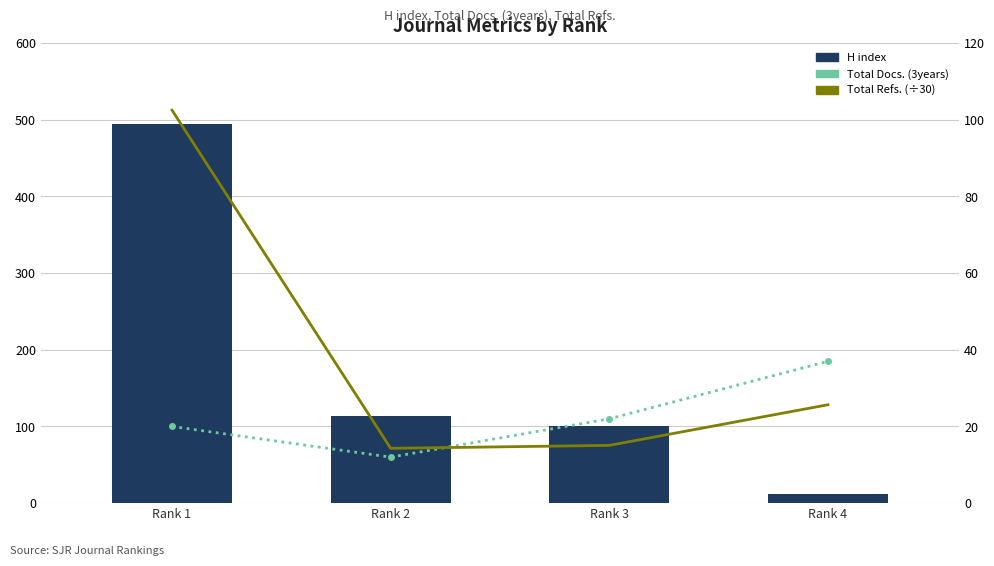

Is it true that Total Docs. (3years) equals 20.0 at Rank 2?

False